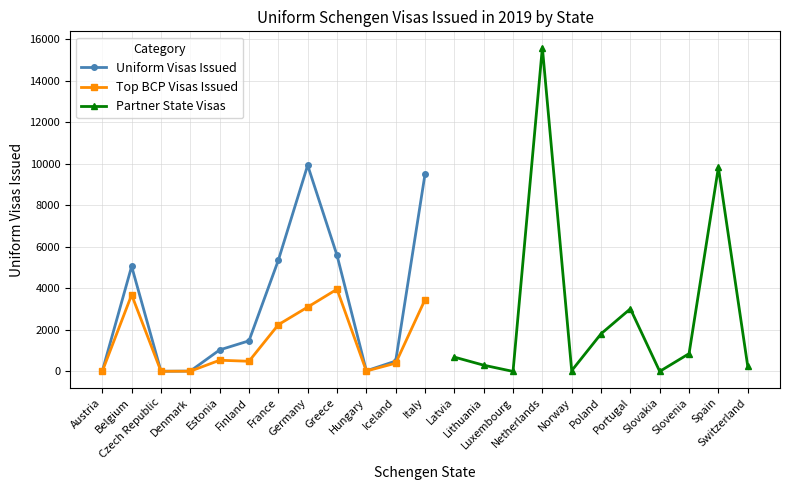

True or false: Uniform Visas Issued has more than 0 interior local peaks.

True